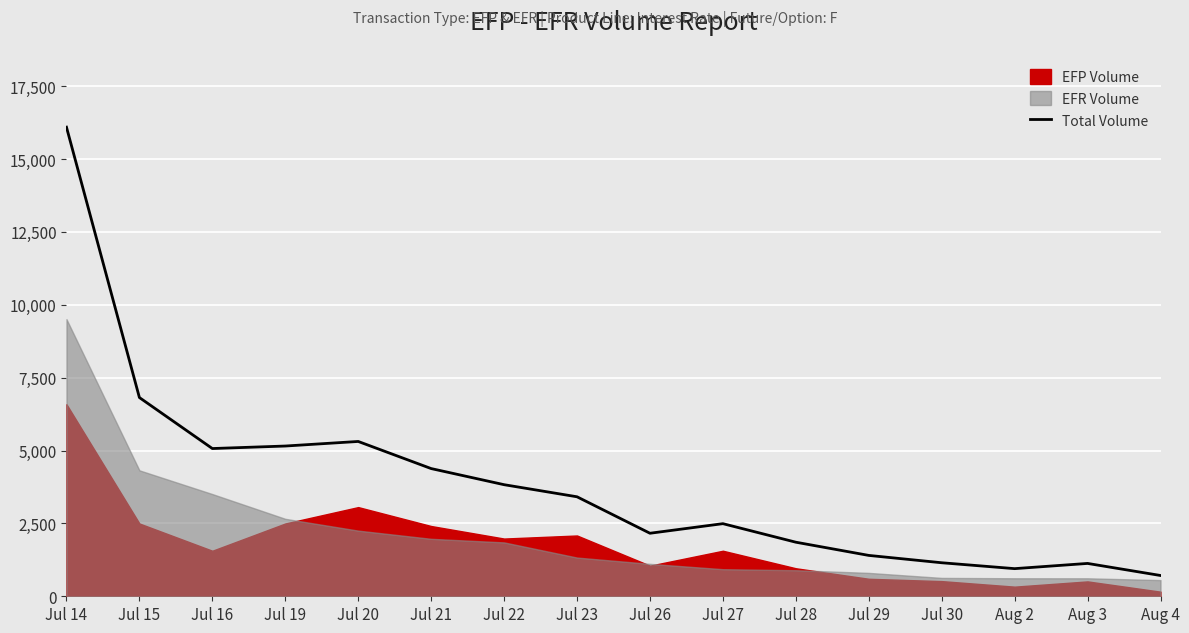

Reading left to right, transcribe all the data shown in this chart.

16093	6817	5068	5154	5311	4381	3828	3413	2162	2491	1855	1402	1150	948	1127	713